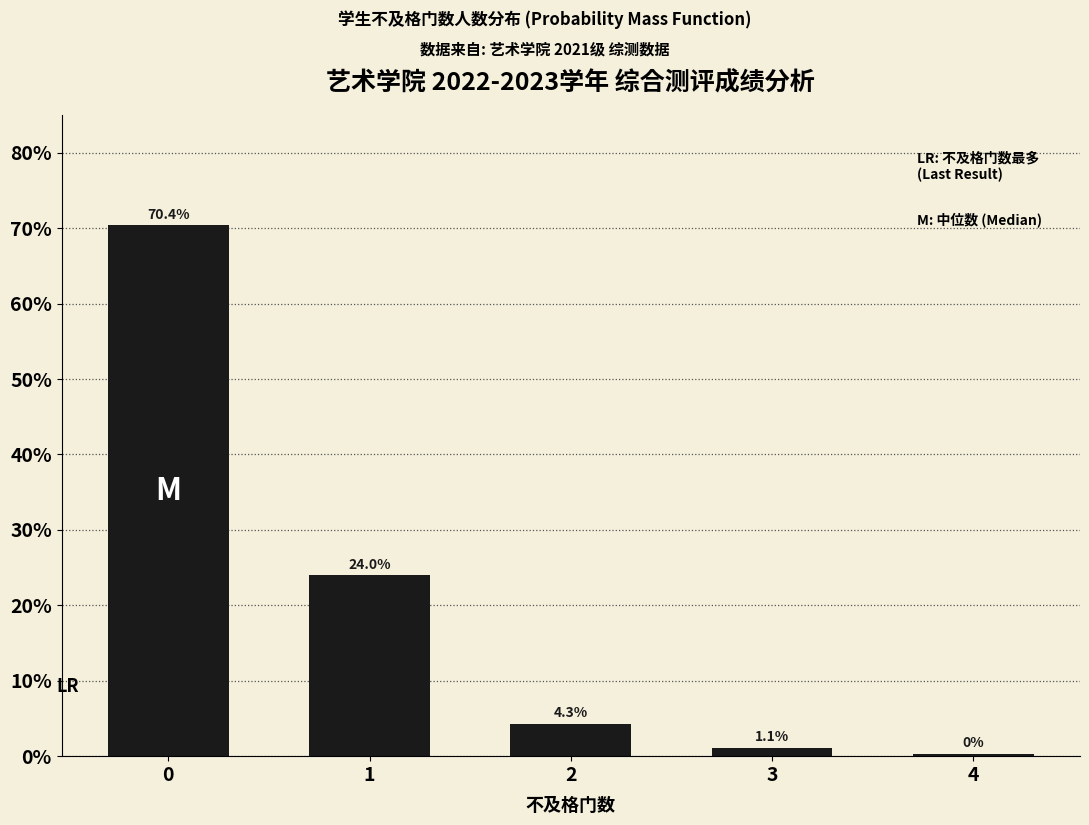

How many data points are above 4?

3